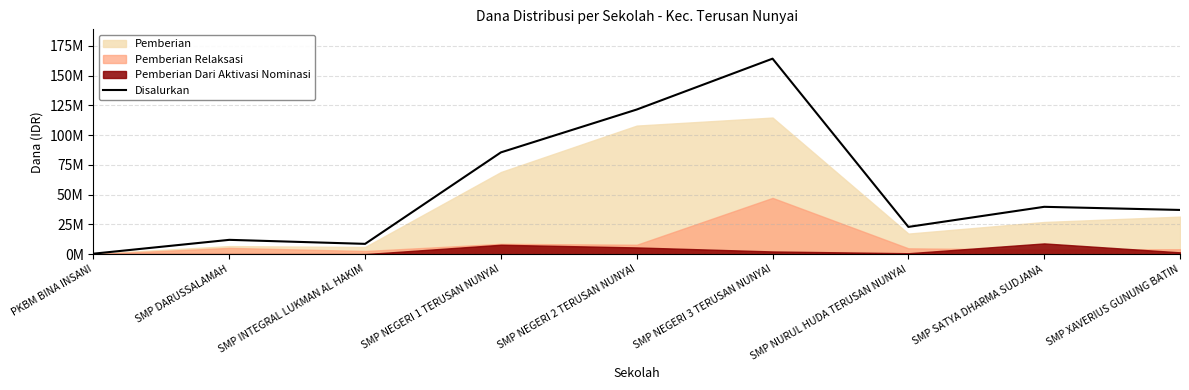

What is the sum of all values?

492000000